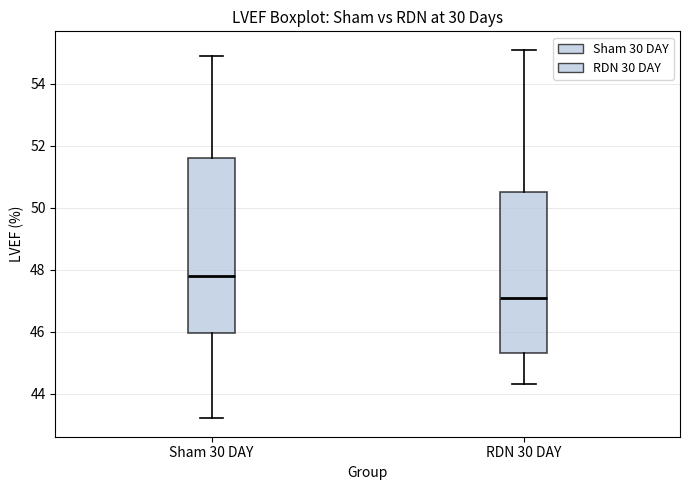

Reading left to right, read every box against the y-axis: the position of its median line, the range the box covers, and the ends of its whiskers. The values are not printed on the chart, so give them approximately, as read against the axis.

Sham 30 DAY: median 47.8, box 46.0 to 51.6, whiskers 43.2 to 55.0
RDN 30 DAY: median 47.2, box 45.4 to 50.6, whiskers 44.4 to 55.2